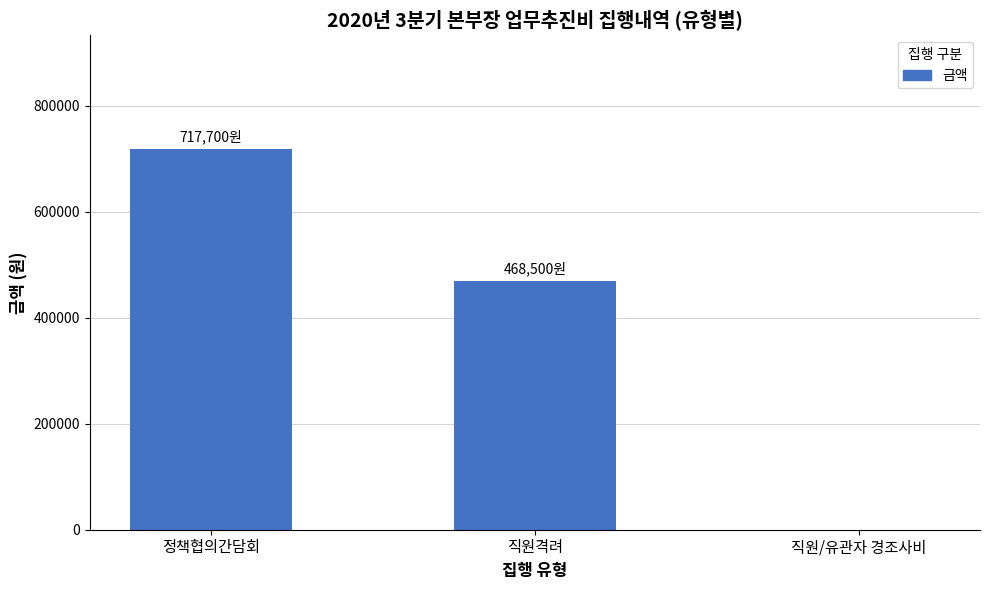

At which label does the data first exceed 468500?

정책협의간담회